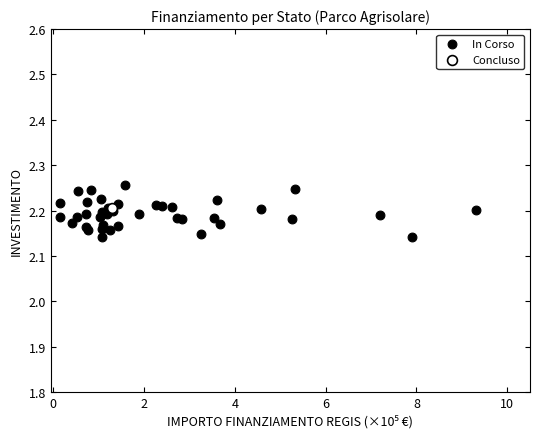

What are all the series names shown in the legend?

In Corso, Concluso